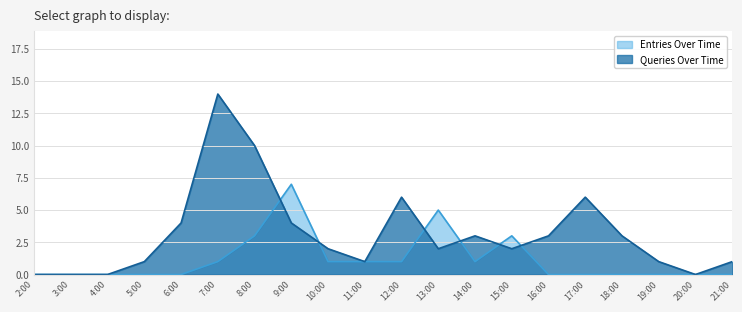

Rank the series by their average value, from highest to lowest.

Queries Over Time, Entries Over Time